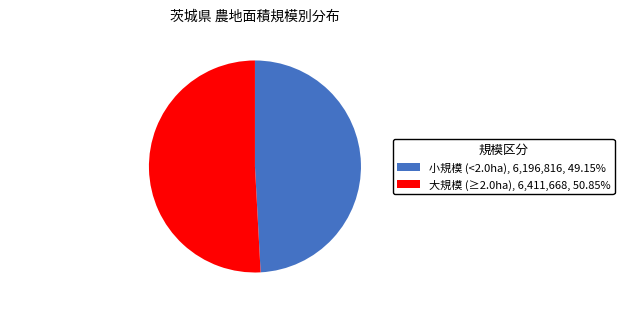

Combined, do 大規模 (≥2.0ha) and 小規模 (<2.0ha) account for over 50%?

Yes